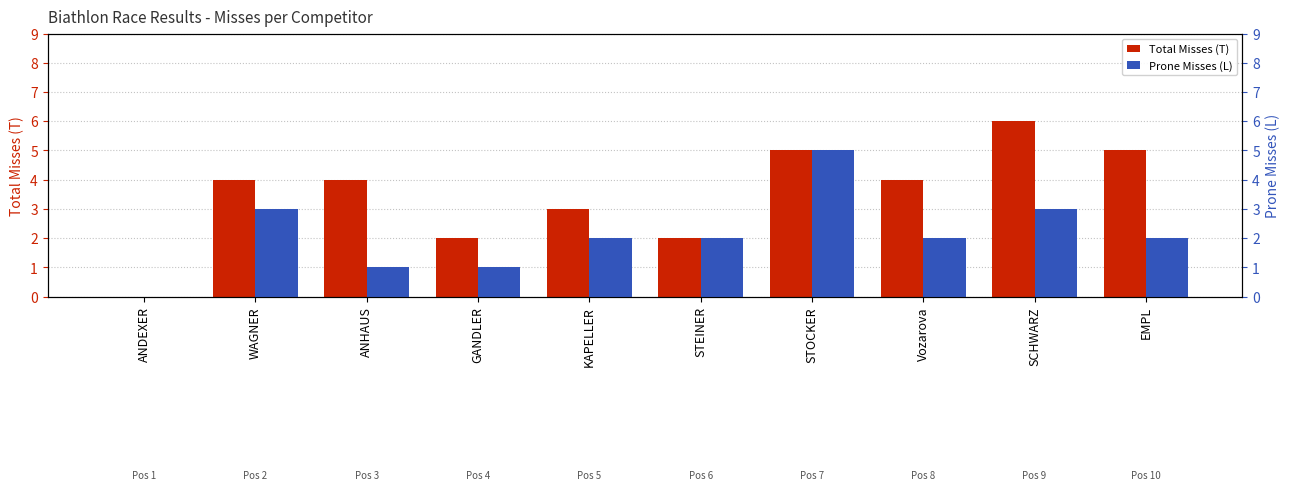

Reading right to left, what are all the values shown in this chart?

Total Misses (T): EMPL=5	SCHWARZ=6	Vozarova=4	STOCKER=5	STEINER=2	KAPELLER=3	GANDLER=2	ANHAUS=4	WAGNER=4	ANDEXER=0
Prone Misses (L): EMPL=2	SCHWARZ=3	Vozarova=2	STOCKER=5	STEINER=2	KAPELLER=2	GANDLER=1	ANHAUS=1	WAGNER=3	ANDEXER=0